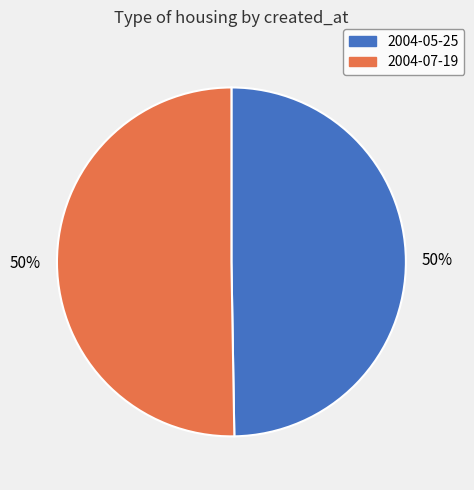

True or false: 2004-05-25 accounts for 50% of the total.

True